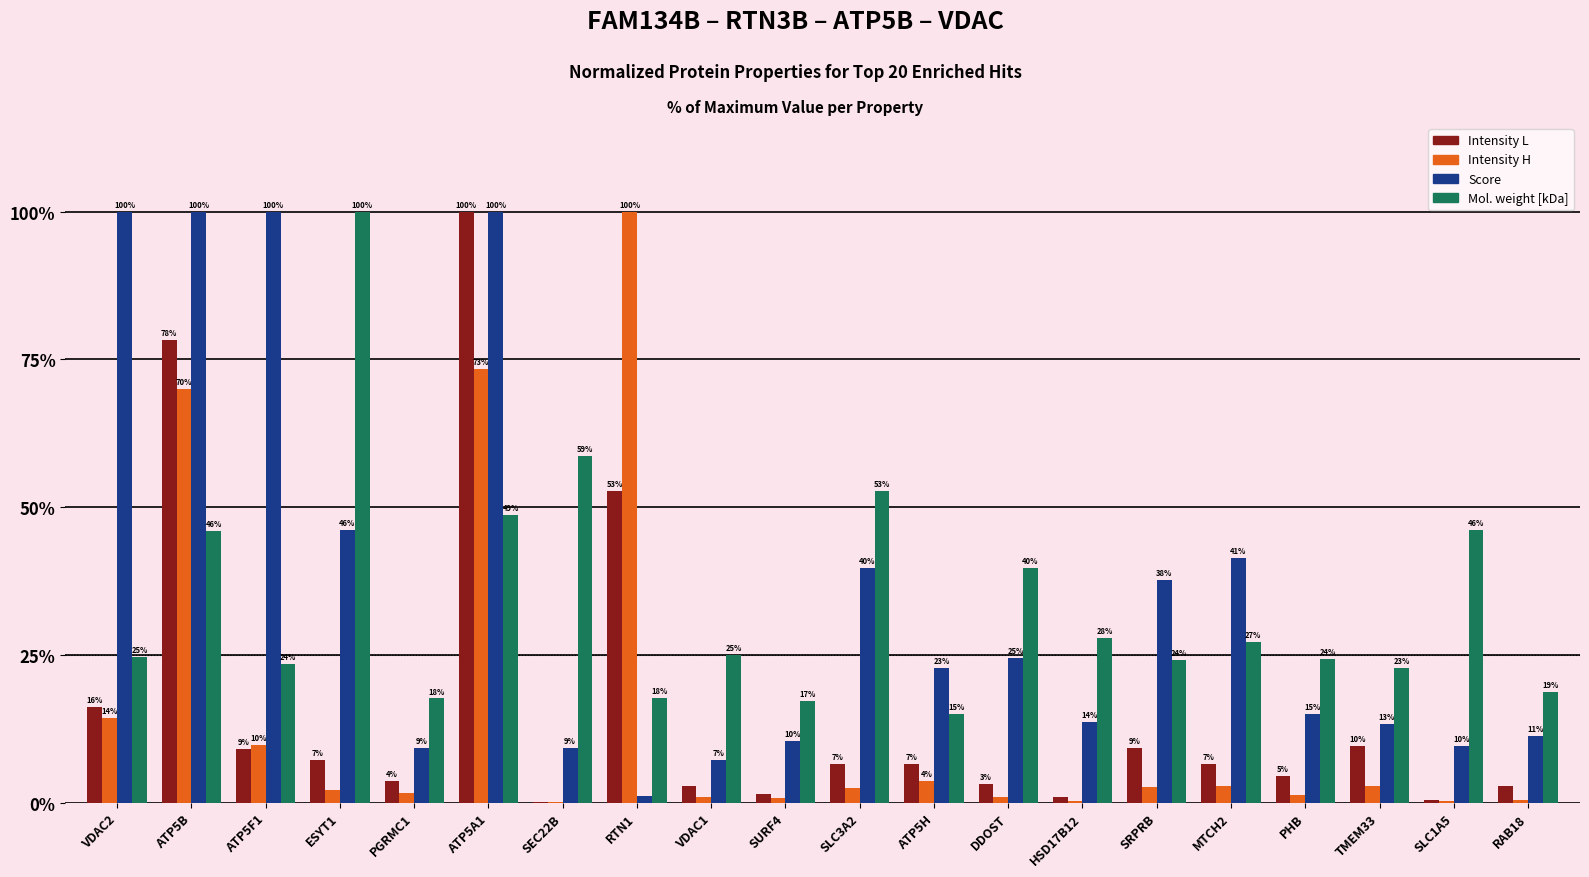

How many groups of bars are there?

20